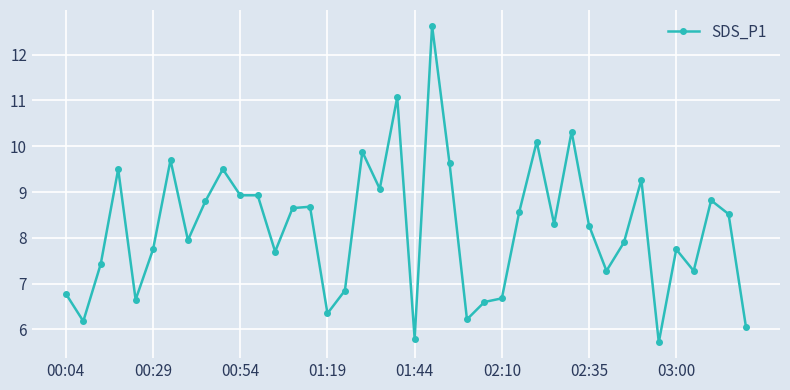

What is the greatest value displayed?

12.6